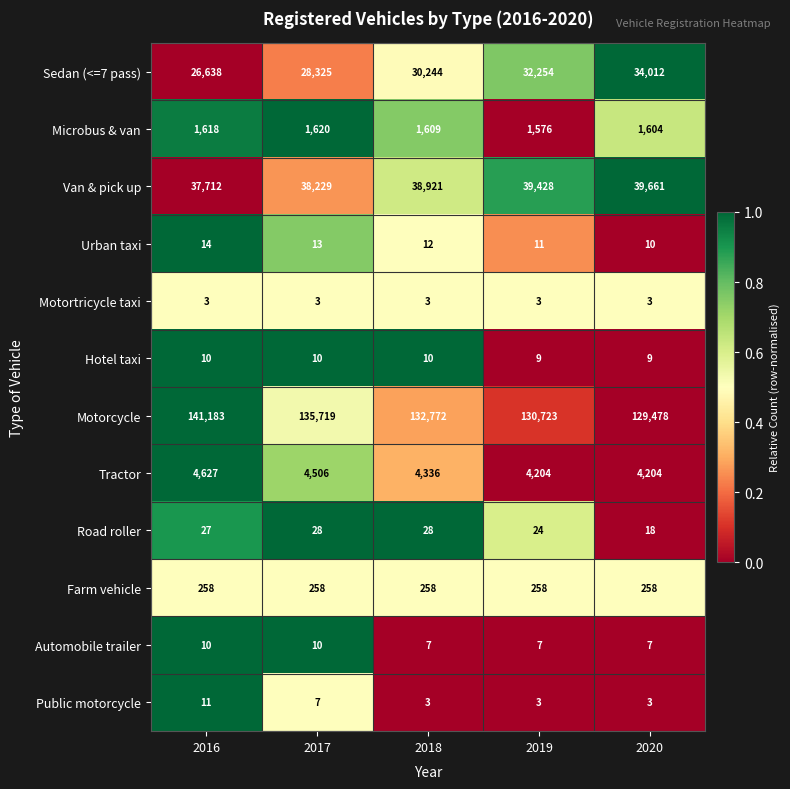

Which series has the largest range (max minus min)?

Motorcycle